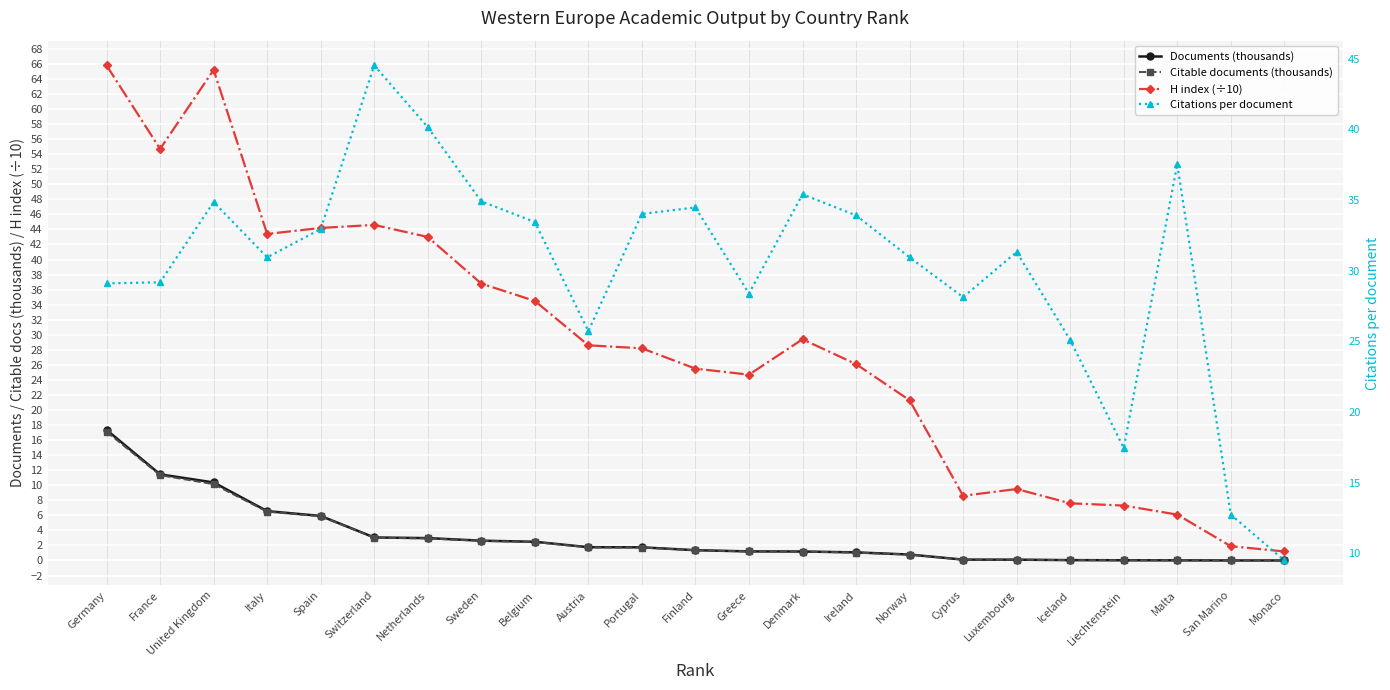

Is it true that Citations per document equals 33.5 at Belgium?

True